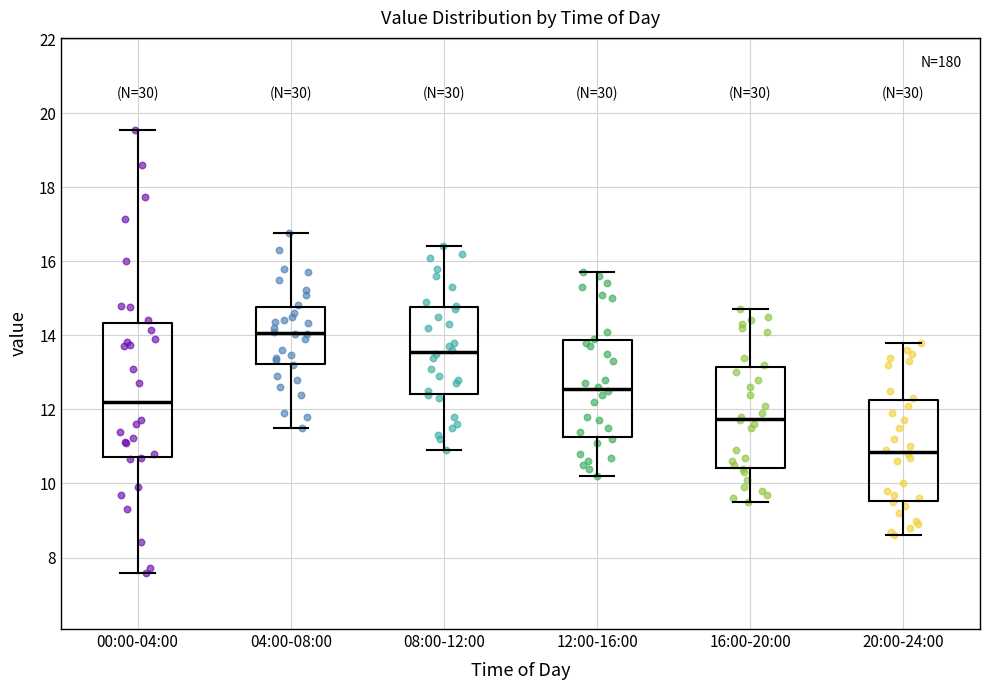

Which box's median line is the highest?

04:00-08:00